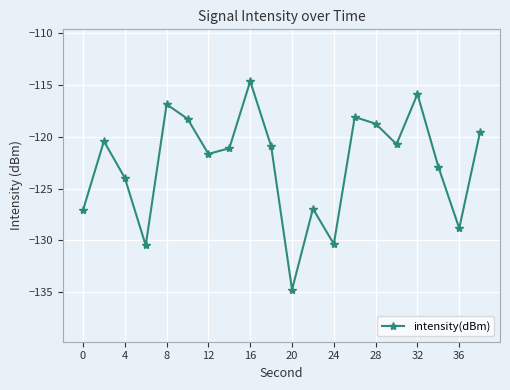

What is the minimum value shown in the chart?

-134.7